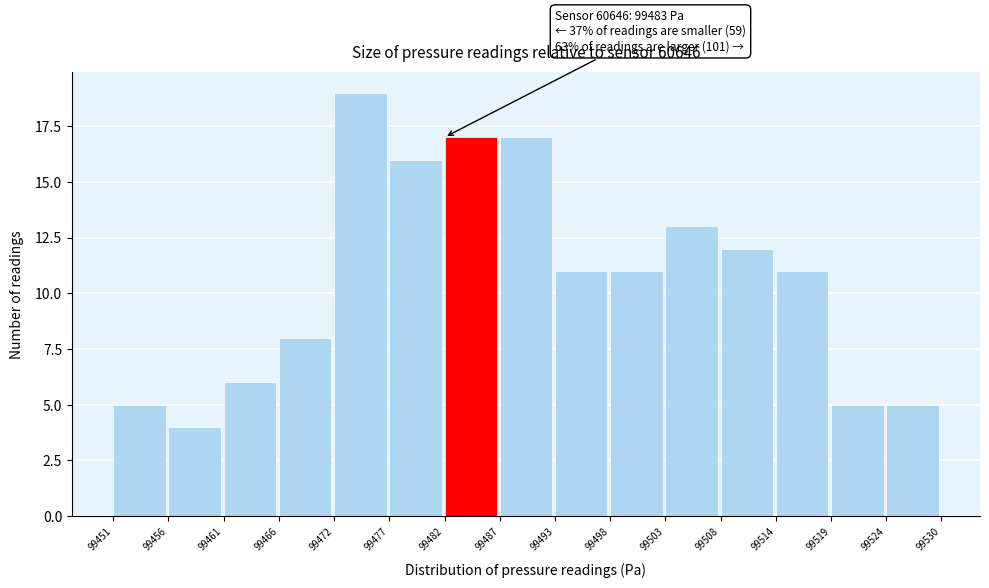

Reading left to right, what are all the values shown in this chart?

99451=5	99456=4	99461=6	99466=8	99472=19	99477=16	99482=17	99487=17	99493=11	99498=11	99503=13	99508=12	99514=11	99519=5	99524=5